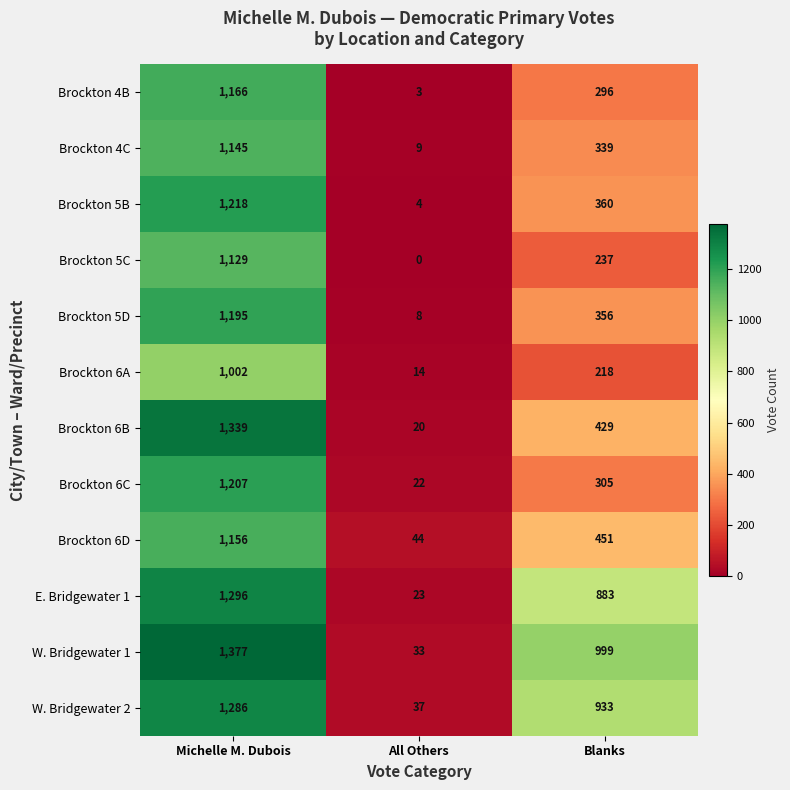

What is the average value of the Brockton 6D series?

550